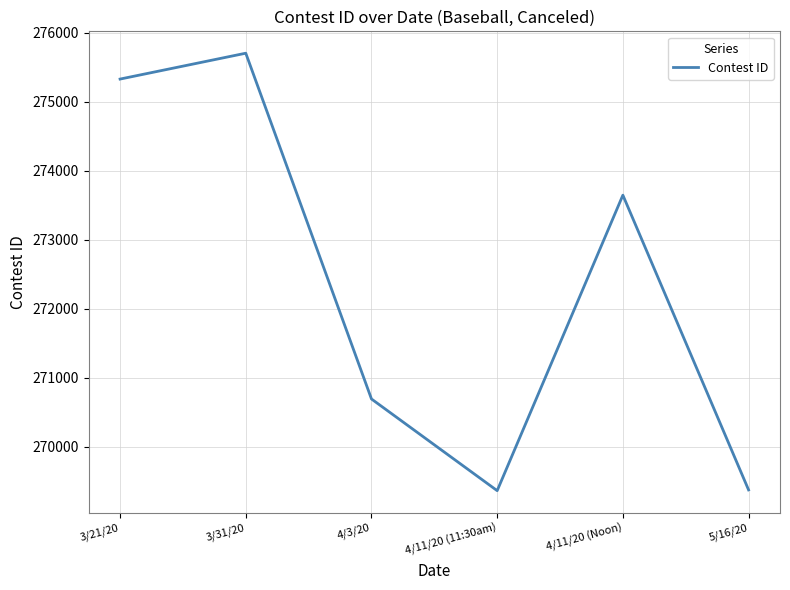

What is the difference between the values at 4/11/20 (11:30am) and 3/21/20?

5967